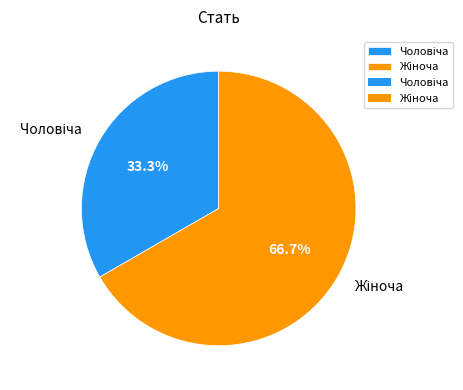

How many segments does this pie chart have?

2